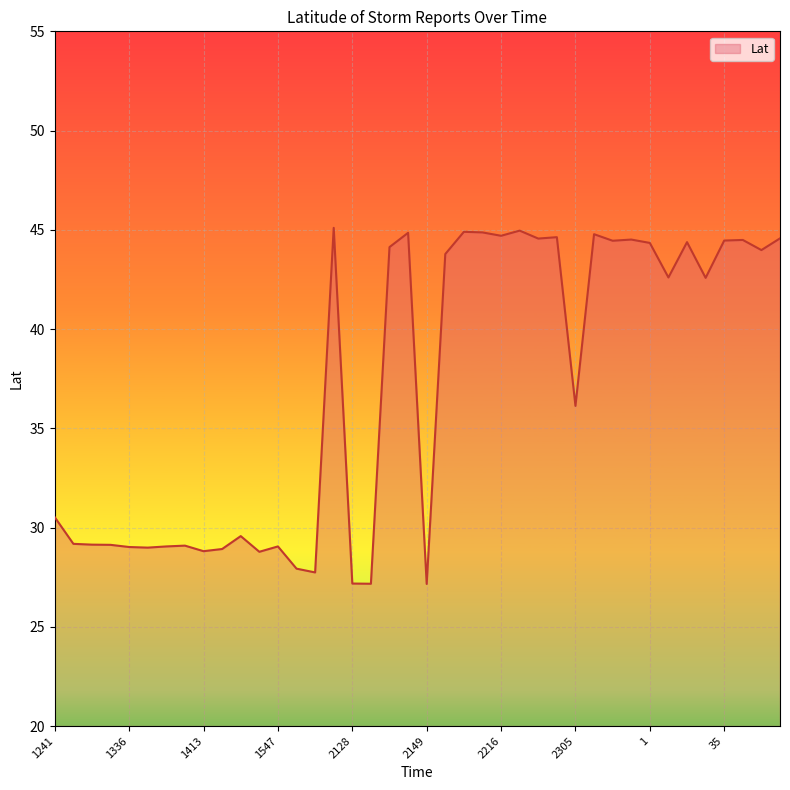

What is the minimum value shown in the chart?

27.2